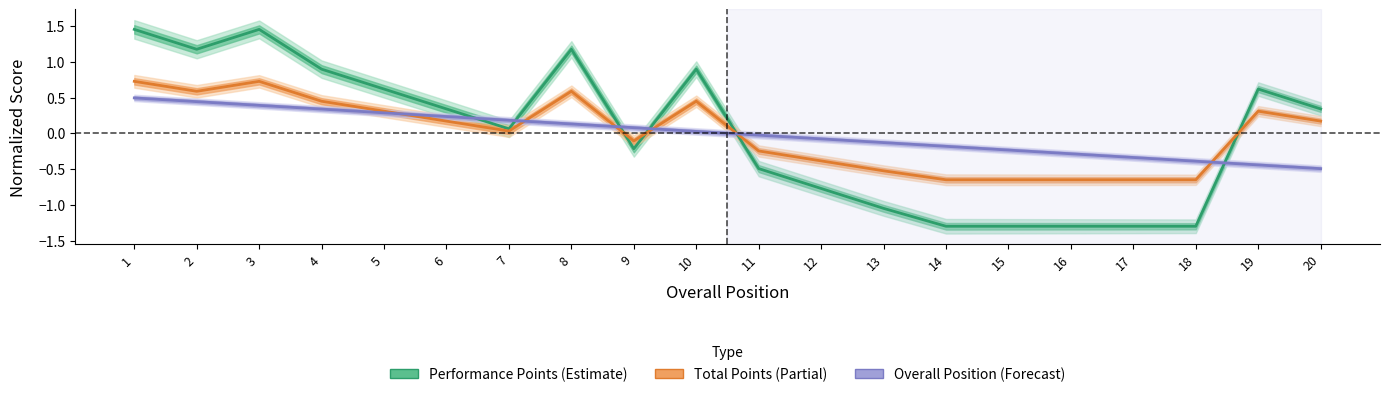

Reading right to left, transcribe all the data shown in this chart.

Performance Points: 20=0.3	19=0.6	18=-1.3	17=-1.3	16=-1.3	15=-1.3	14=-1.3	13=-1.0	12=-0.8	11=-0.5	10=0.9	9=-0.2	8=1.2	7=0.1	6=0.3	5=0.6	4=0.9	3=1.5	2=1.2	1=1.5
Total Points: 20=0.2	19=0.3	18=-0.6	17=-0.6	16=-0.6	15=-0.6	14=-0.6	13=-0.5	12=-0.4	11=-0.2	10=0.4	9=-0.1	8=0.6	7=0.0	6=0.2	5=0.3	4=0.4	3=0.7	2=0.6	1=0.7
Overall Position: 20=-0.5	19=-0.4	18=-0.4	17=-0.3	16=-0.3	15=-0.2	14=-0.2	13=-0.1	12=-0.1	11=-0.0	10=0.0	9=0.1	8=0.1	7=0.2	6=0.2	5=0.3	4=0.3	3=0.4	2=0.4	1=0.5